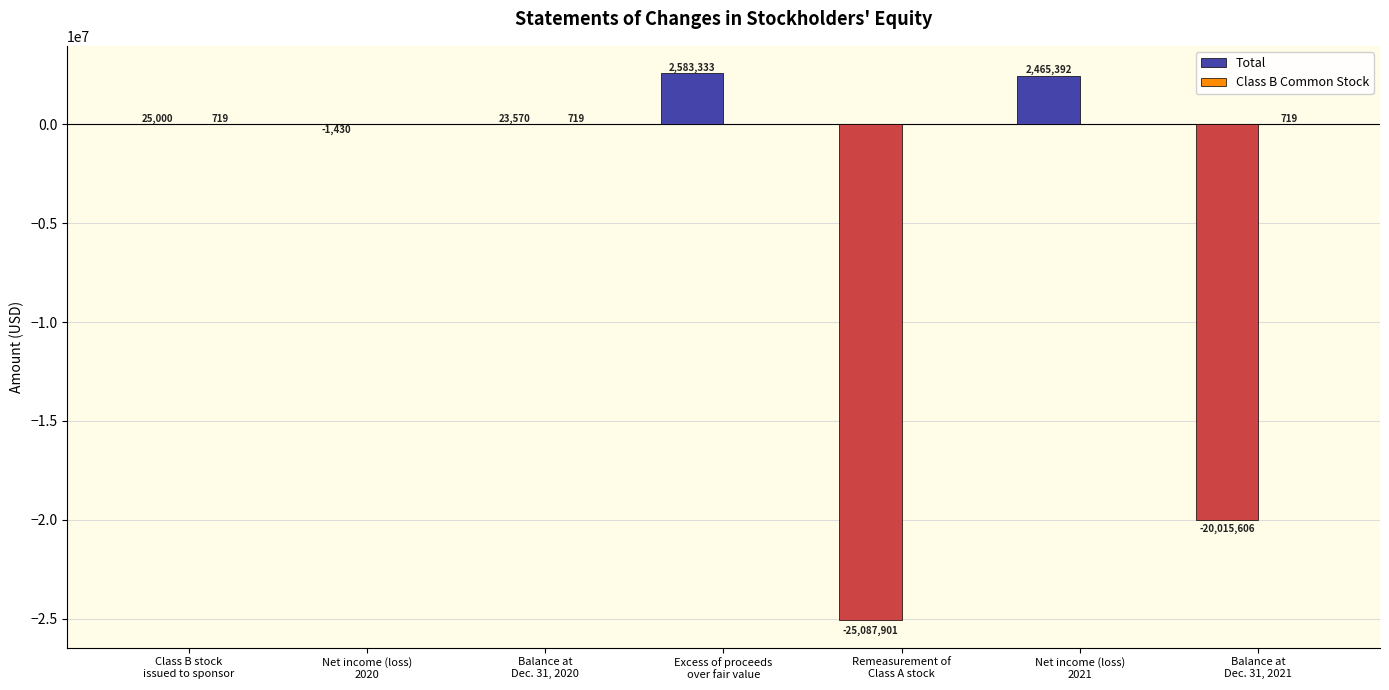

Count the number of categories in the chart.

7